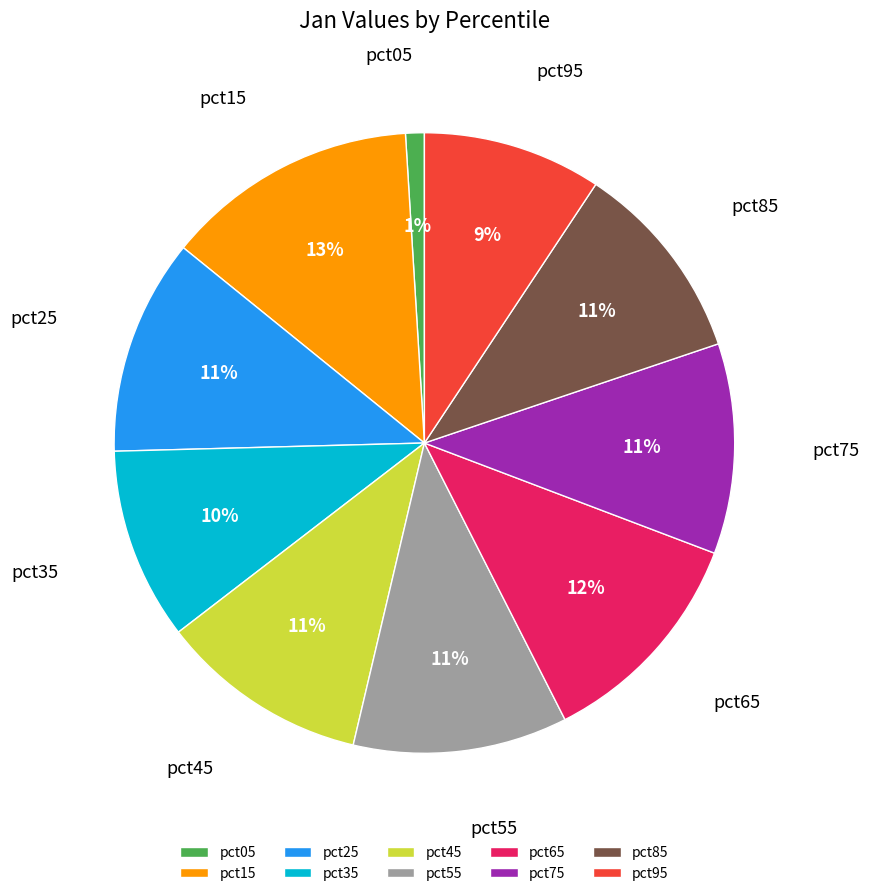

To the nearest percent, what is the difference between the pct35 and pct05 slice percentages?

9%